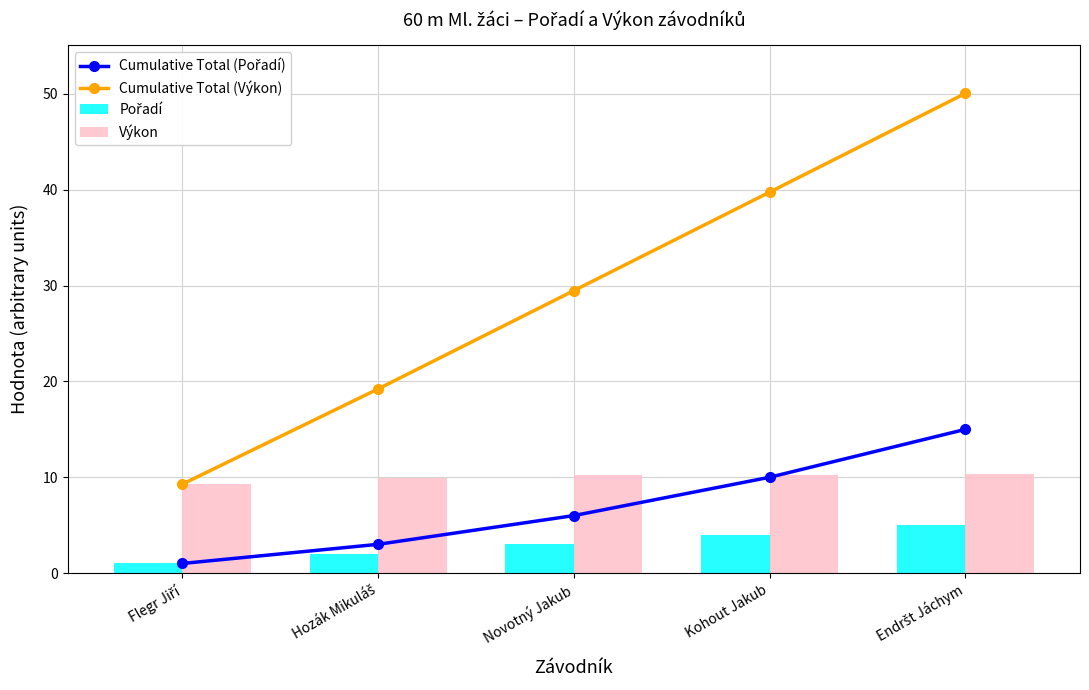

How many Cumulative Total (Pořadí) values are between 3 and 10?

3